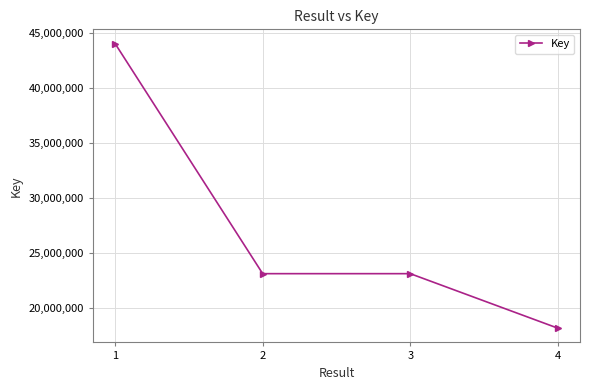

What is the sum of all values?

108445213